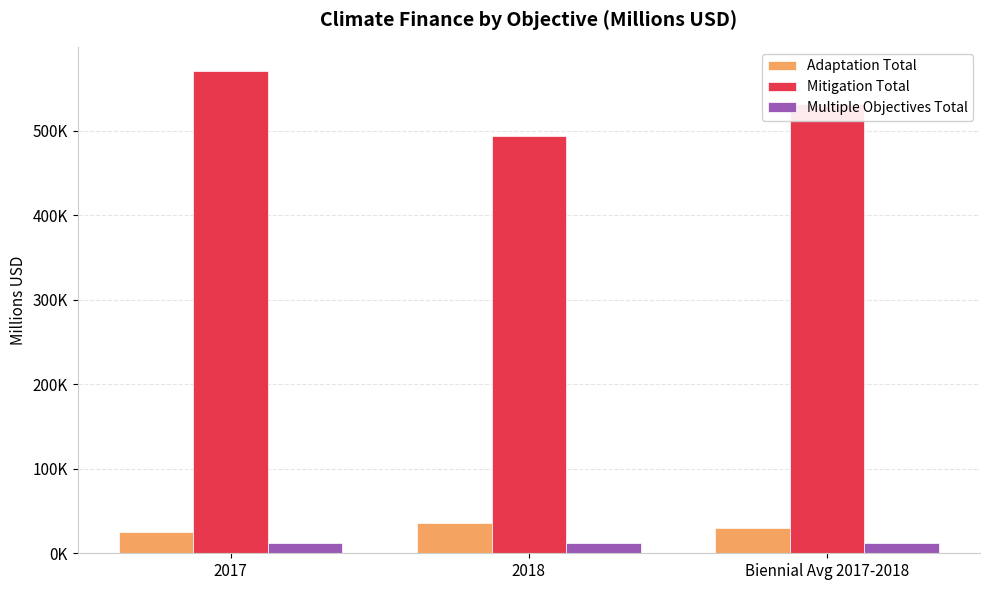

Which label corresponds to the largest value in the chart?

2017